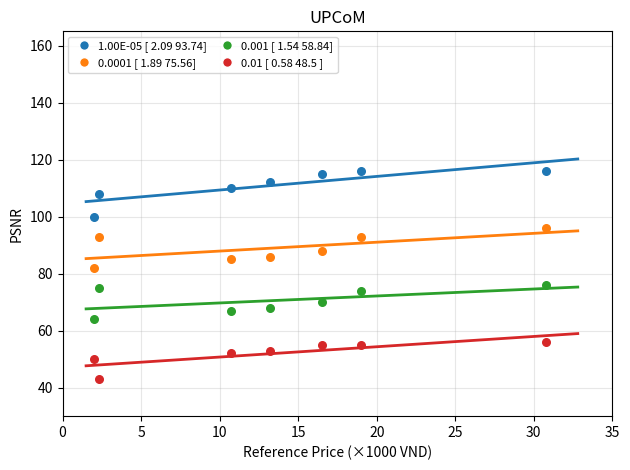

Which series contains the highest Y value?

1.00E-05 [ 2.09 93.74]